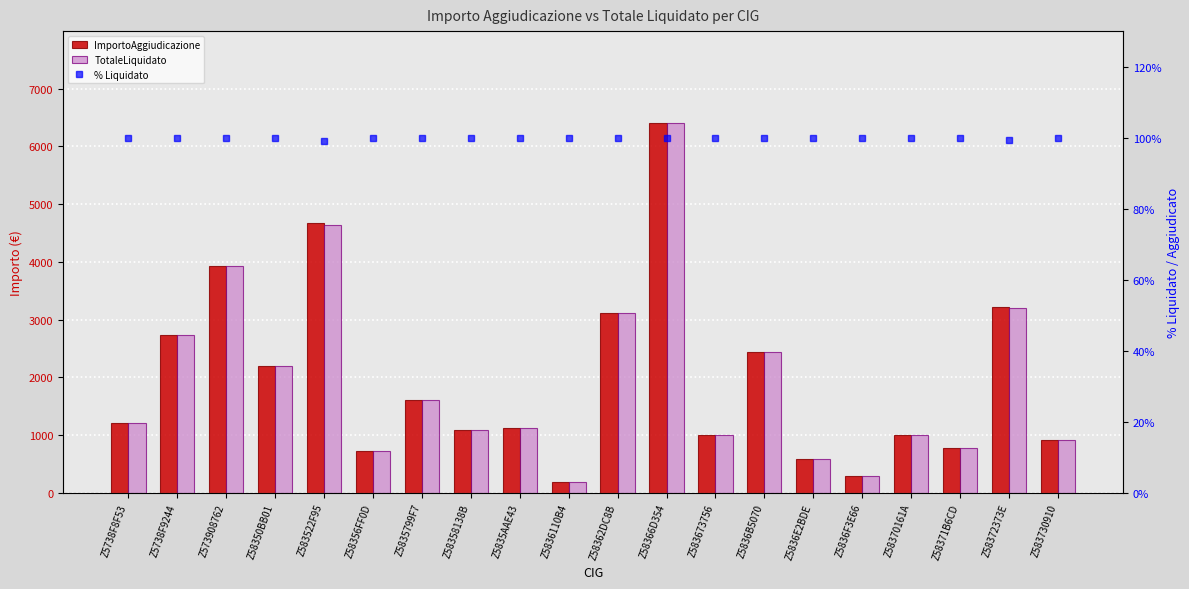

Reading right to left, what are all the values shown in this chart?

ImportoAggiudicazione: Z583730910=917.2	Z58372373E=3221.7	Z58371B6CD=772.5	Z58370161A=991.8	Z5836F3E66=286.4	Z5836E2BDE=581.8	Z5836B5070=2446.1	Z583673756=1000.0	Z58366D354=6397.8	Z58362DC8B=3121.4	Z5836110B4=180.0	Z5835AAE43=1125.0	Z58358138B=1080.0	Z5835799F7=1604.5	Z58356FF0D=729.0	Z583522F95=4675.2	Z58350BB01=2201.0	Z573908762=3920.0	Z5738F9244=2738.9	Z5738F8F53=1200.0
TotaleLiquidato: Z583730910=917.2	Z58372373E=3196.6	Z58371B6CD=772.7	Z58370161A=991.8	Z5836F3E66=286.4	Z5836E2BDE=581.8	Z5836B5070=2446.1	Z583673756=1000.0	Z58366D354=6397.8	Z58362DC8B=3121.4	Z5836110B4=180.0	Z5835AAE43=1125.0	Z58358138B=1080.0	Z5835799F7=1604.5	Z58356FF0D=729.0	Z583522F95=4631.4	Z58350BB01=2201.0	Z573908762=3920.0	Z5738F9244=2738.9	Z5738F8F53=1200.0
% Liquidato: Z583730910=100.0	Z58372373E=99.2	Z58371B6CD=100.0	Z58370161A=100.0	Z5836F3E66=100.0	Z5836E2BDE=100.0	Z5836B5070=100.0	Z583673756=100.0	Z58366D354=100.0	Z58362DC8B=100.0	Z5836110B4=100.0	Z5835AAE43=100.0	Z58358138B=100.0	Z5835799F7=100.0	Z58356FF0D=100.0	Z583522F95=99.1	Z58350BB01=100.0	Z573908762=100.0	Z5738F9244=100.0	Z5738F8F53=100.0